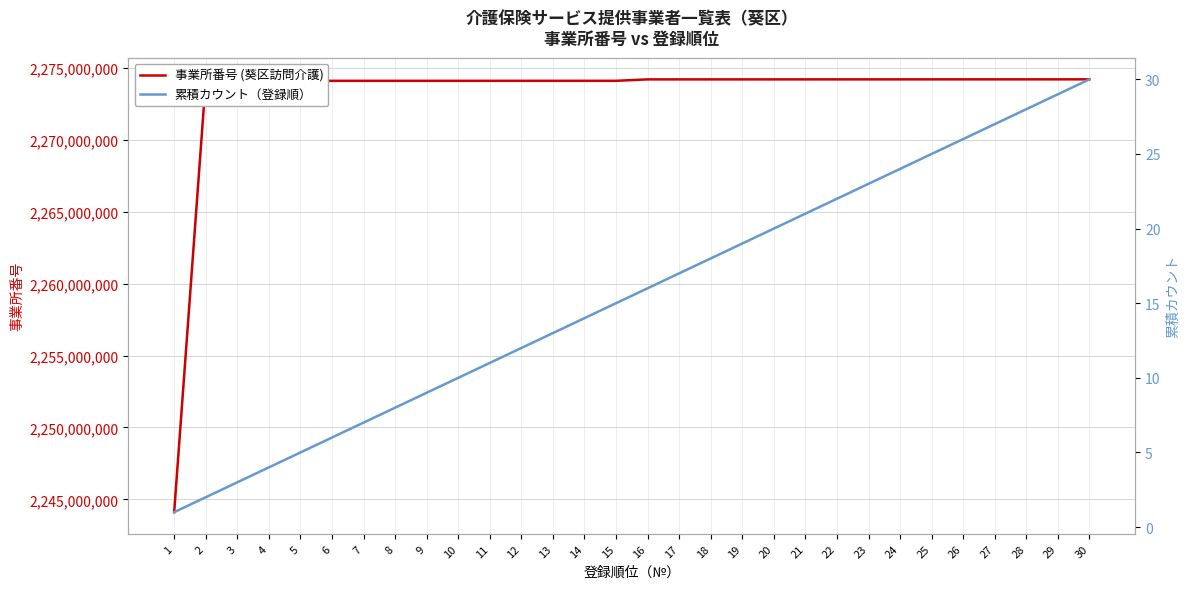

True or false: 累積カウント（登録順） has more than 0 interior local peaks.

False